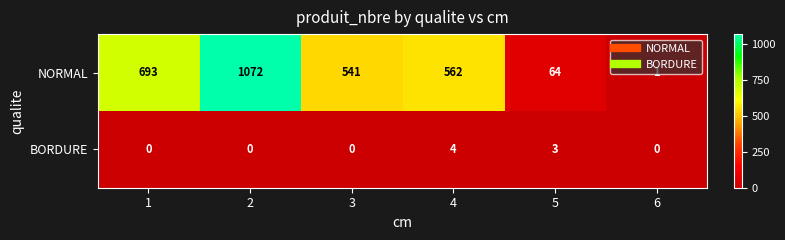

Between 1 and 3, which series saw the biggest shift?

NORMAL